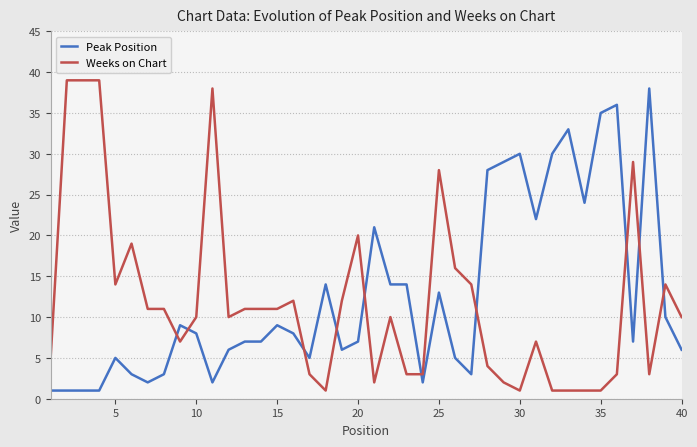

True or false: Weeks on Chart and Peak Position cross at least once.

True